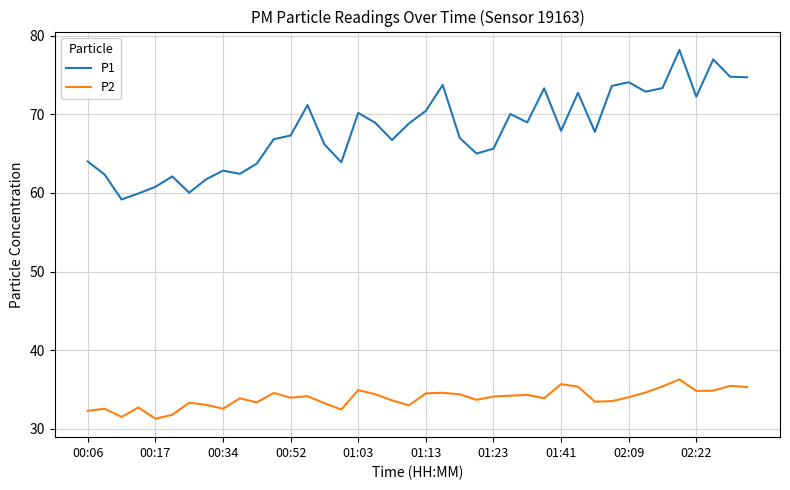

How many lines are shown in the chart?

2